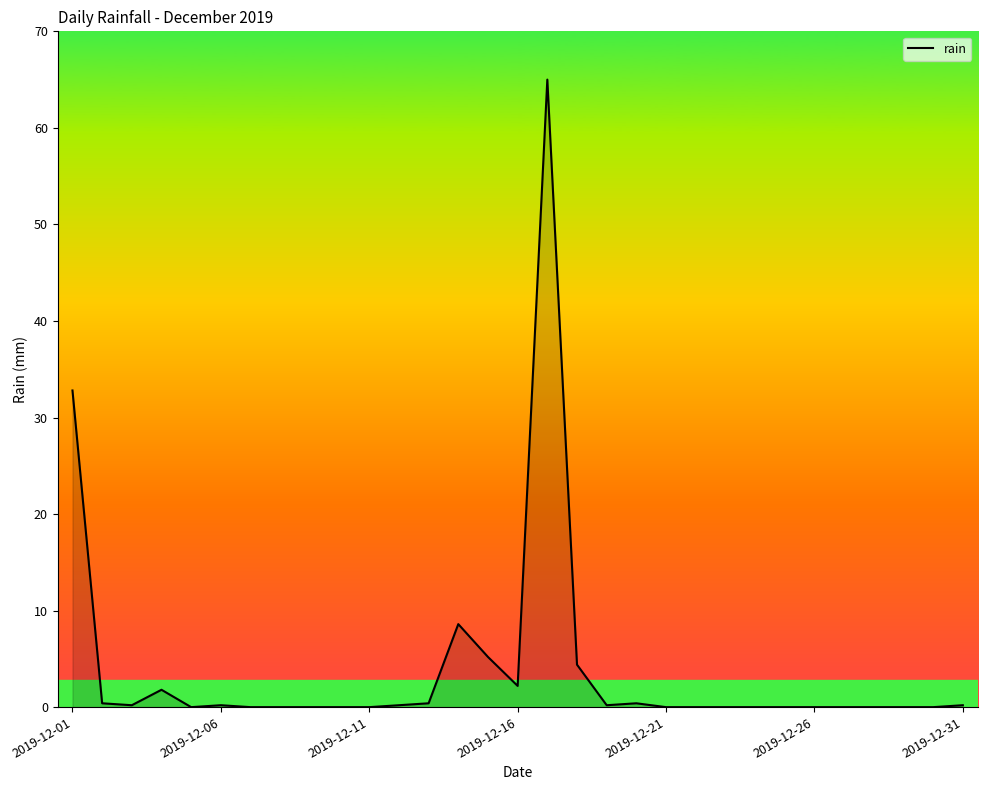

What is the greatest value displayed?

65.0